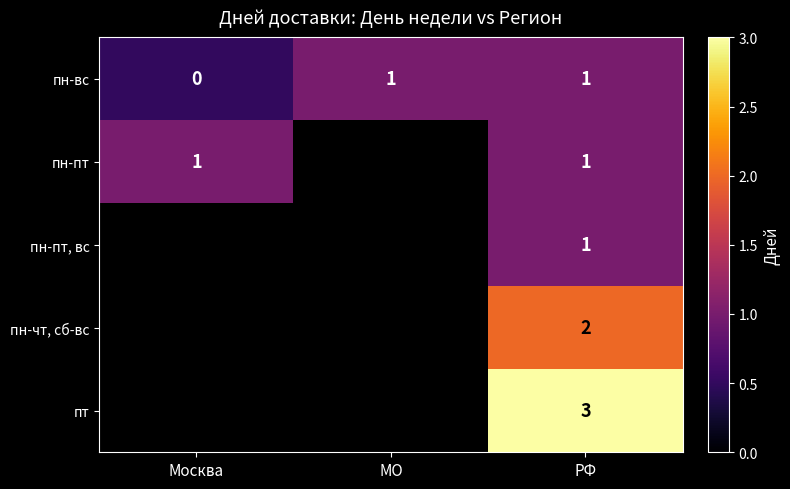

At how many categories does at least one series exceed 1?

1